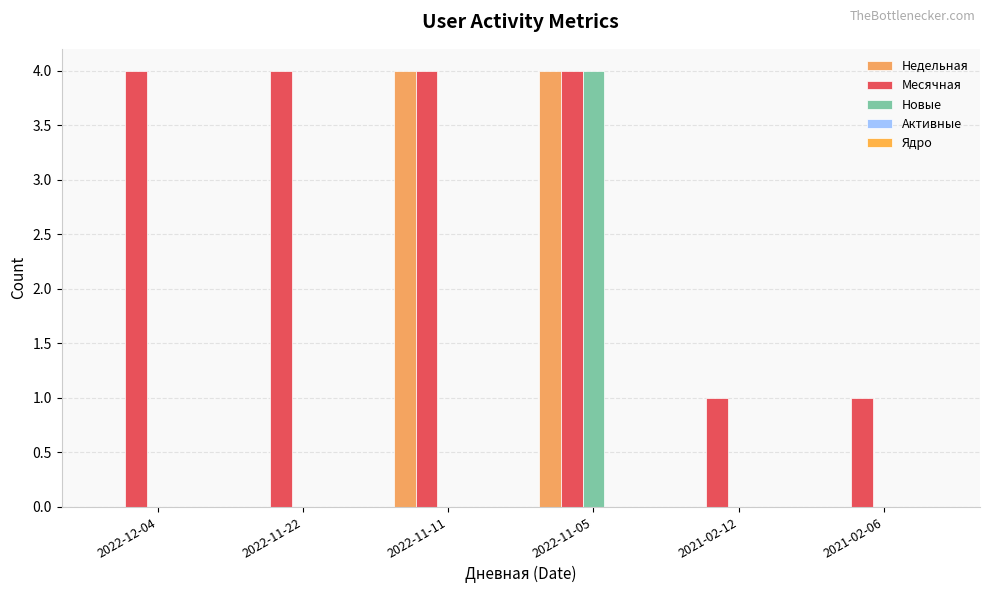

Are the bars grouped side by side (vs. stacked)?

Yes